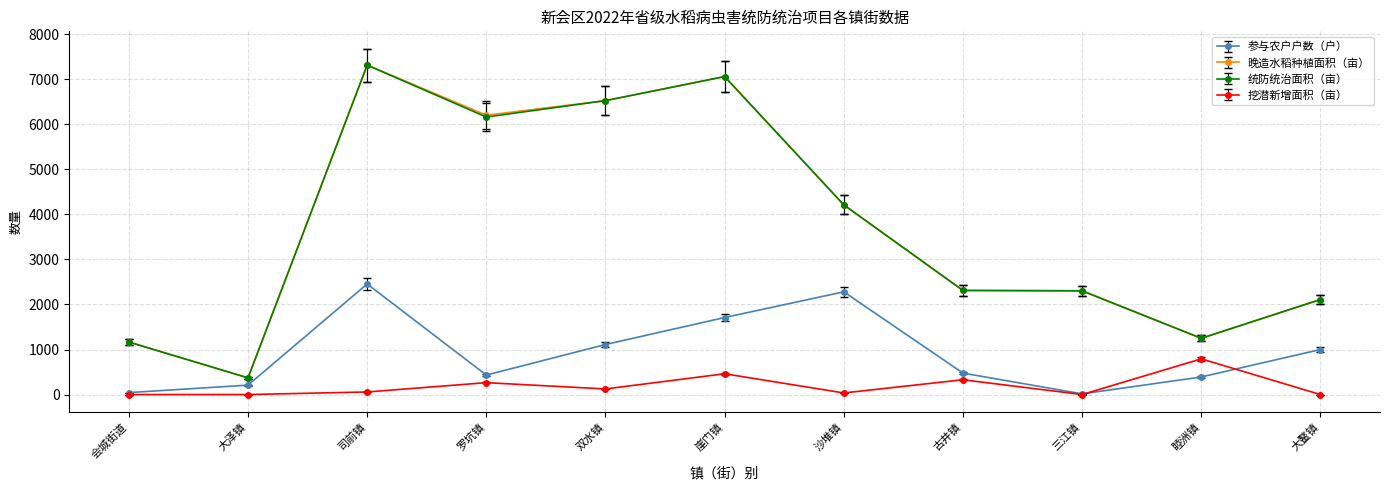

True or false: 参与农户户数（户） has a value of 1710.0 at 崖门镇.

True